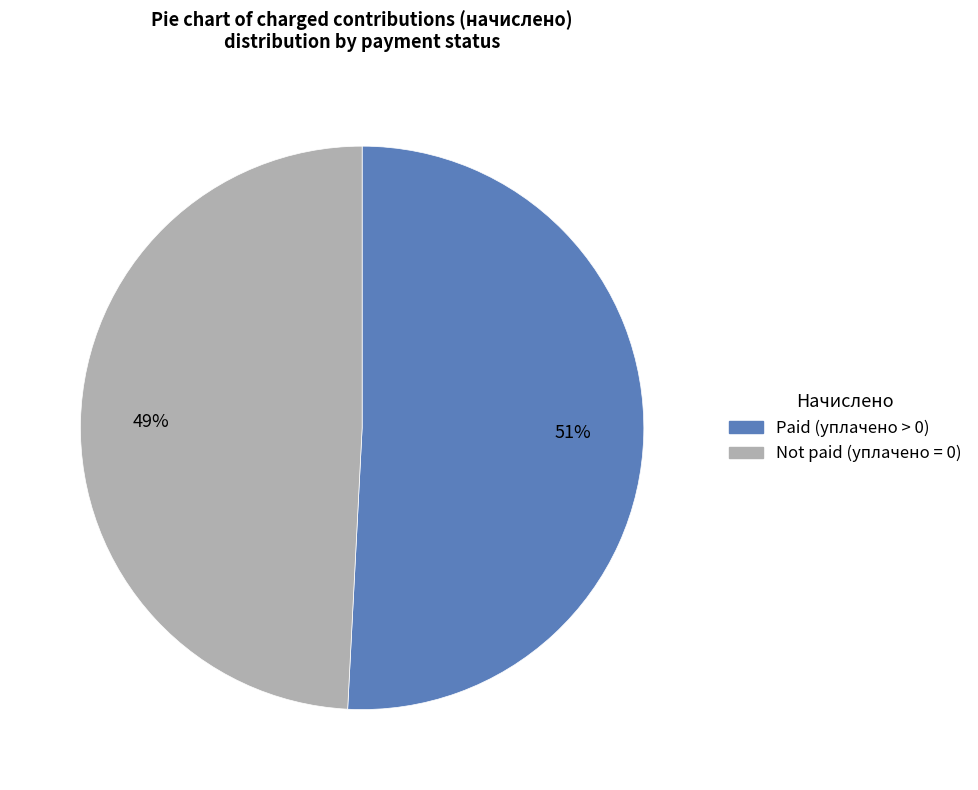

Does any single category account for the majority?

Yes